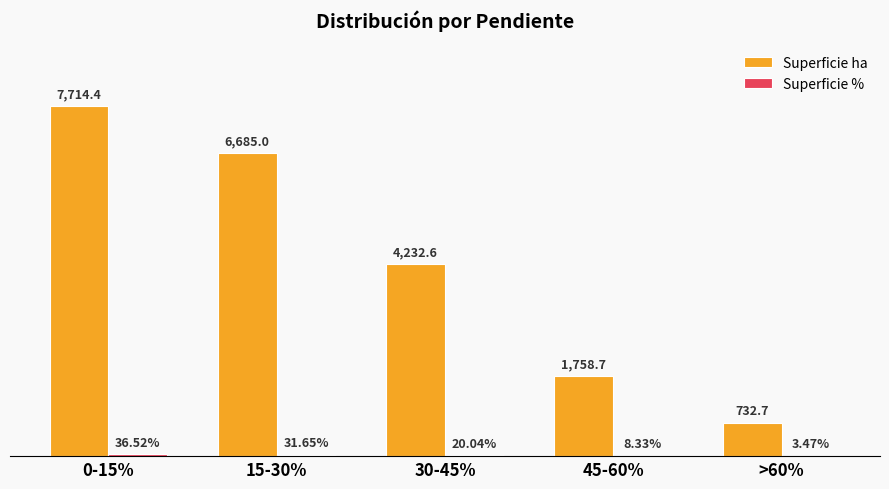

Which series has the largest total across all categories?

Superficie ha